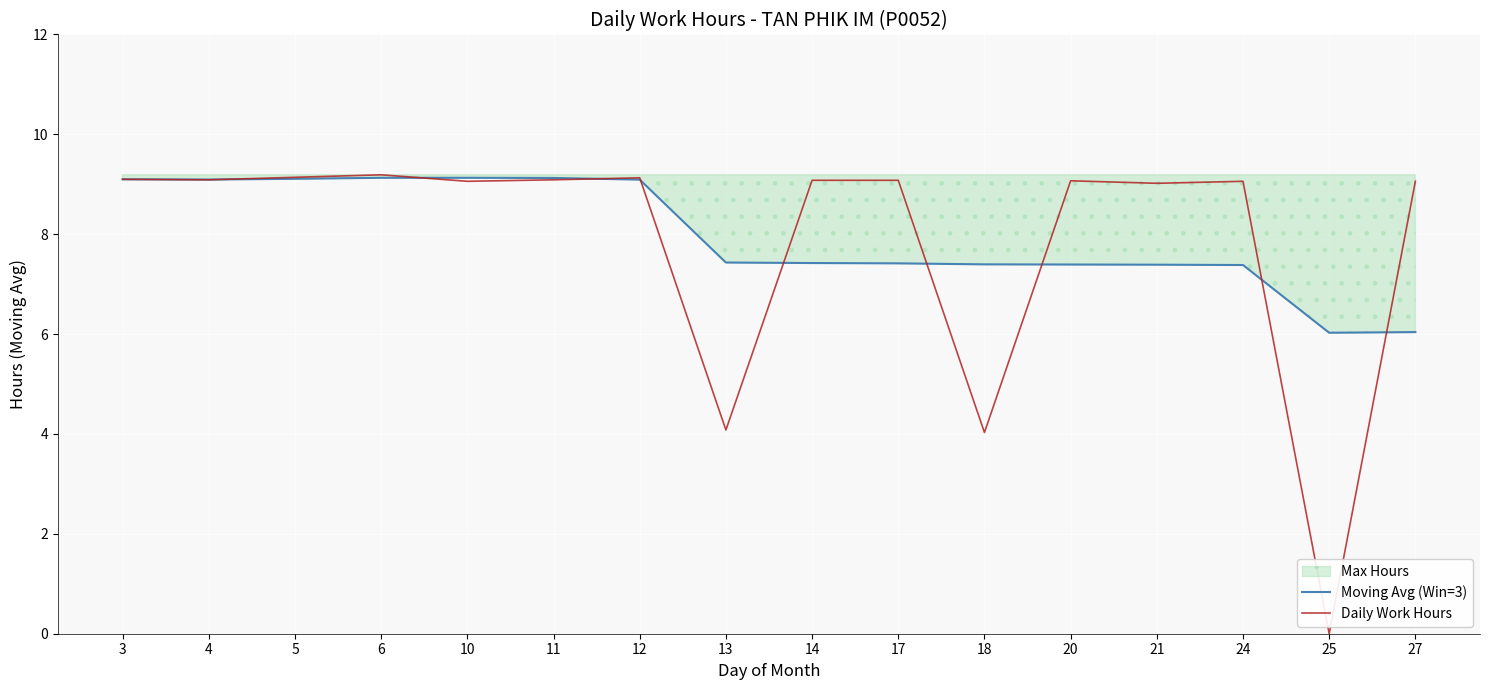

Which category has the highest value in the Daily Work Hours series?

6